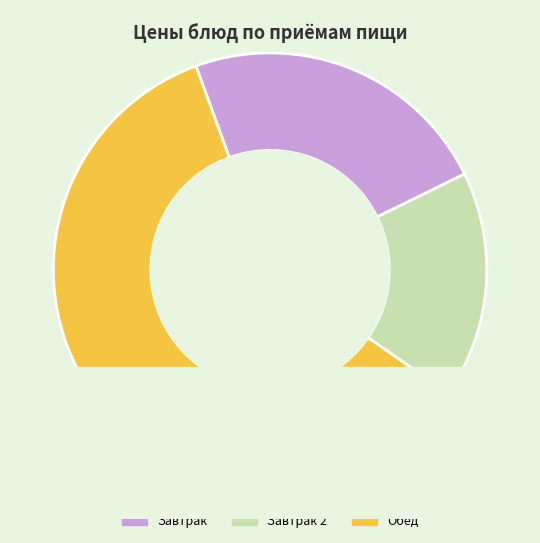

The Борщ с фасолью и картофелем slice represents 23% of the pie. True or false?

False